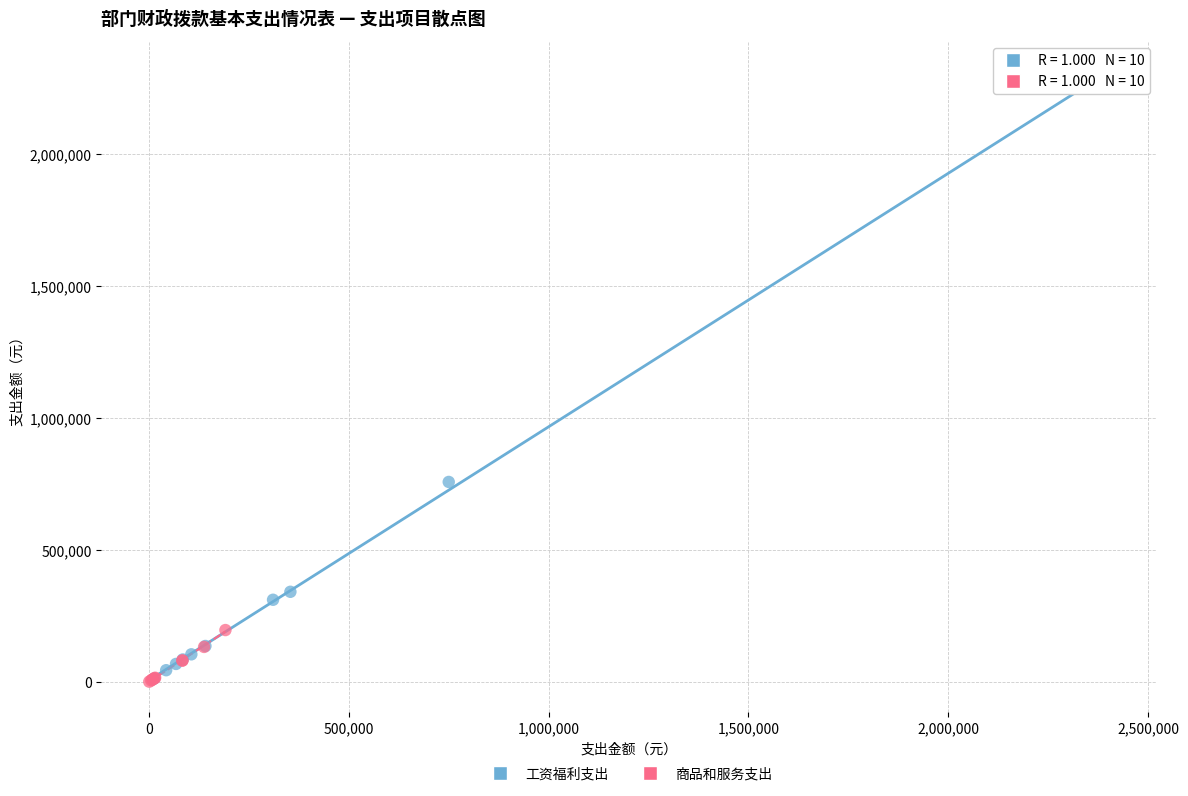

Which series reaches the maximum Y coordinate?

工资福利支出